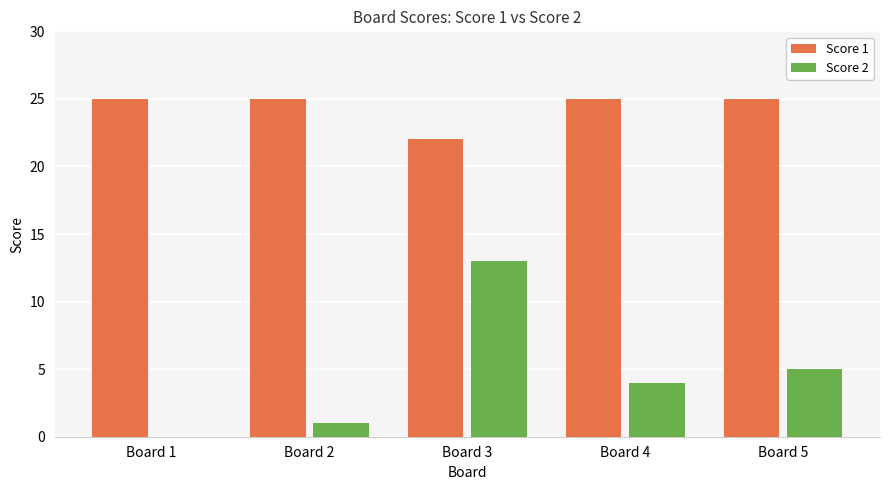

What is the maximum value for Score 2?

13